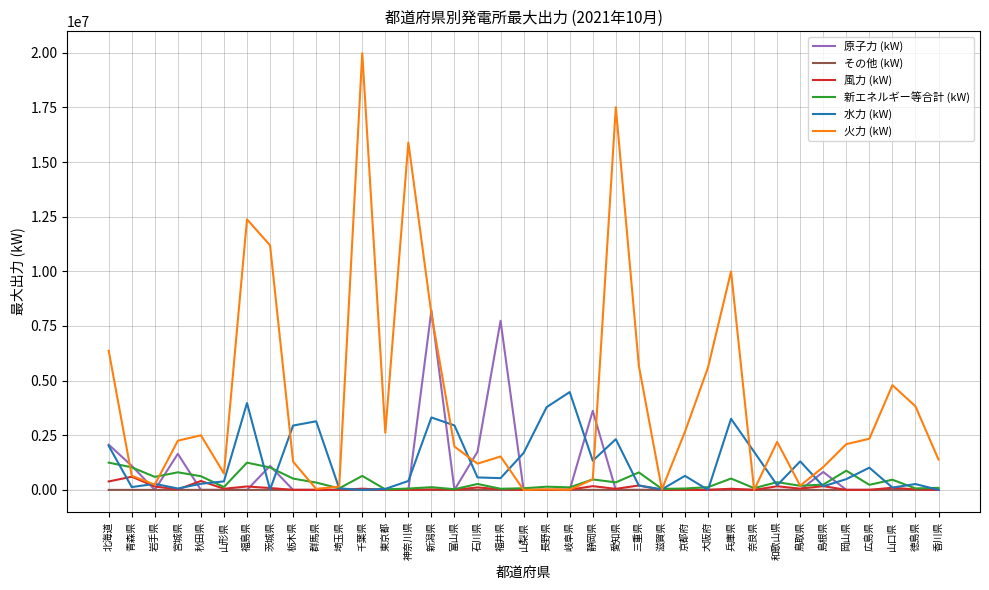

How many series are shown in this chart?

6